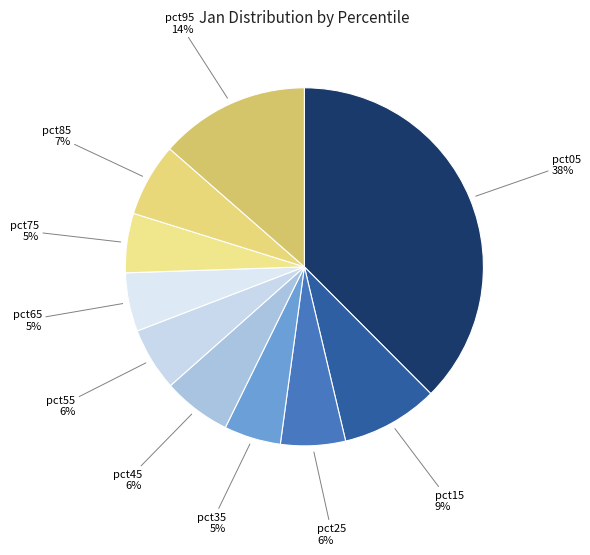

Combined, do pct35 and pct15 account for over 50%?

No